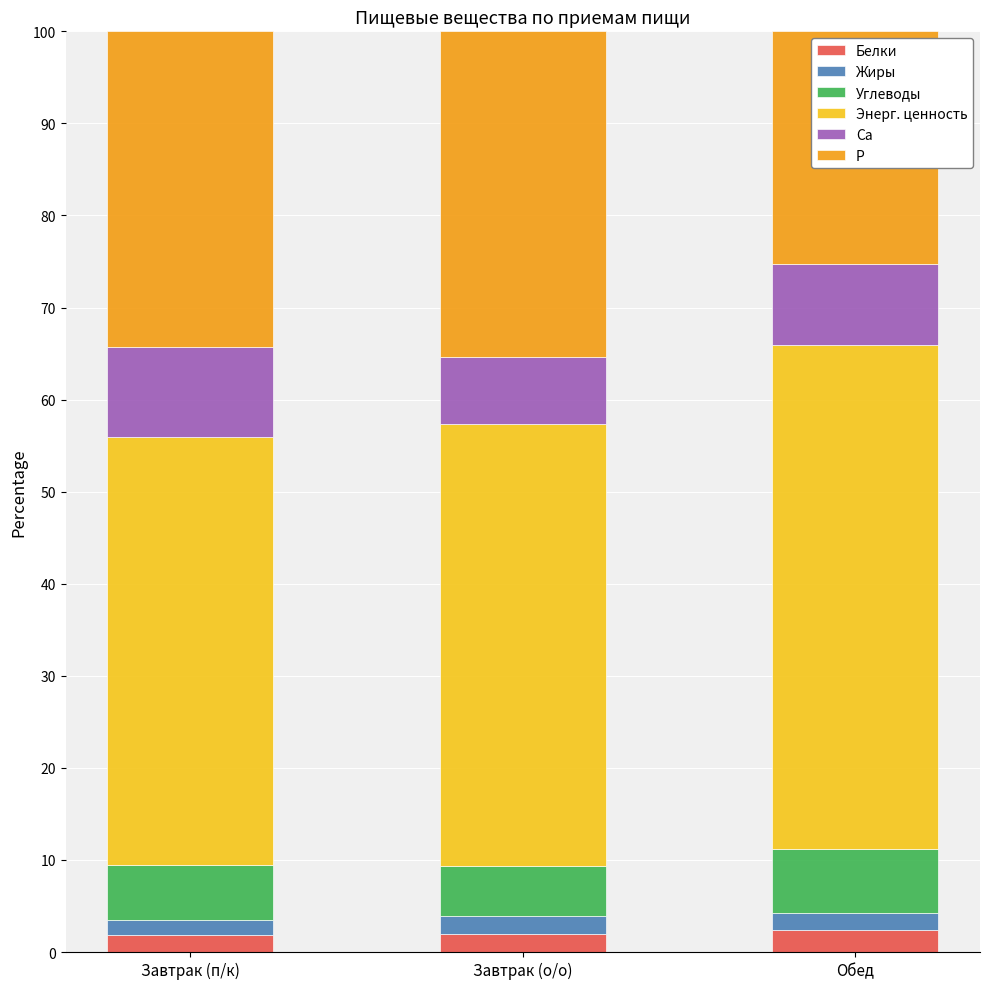

What is the sum of all Белки values?

6.2